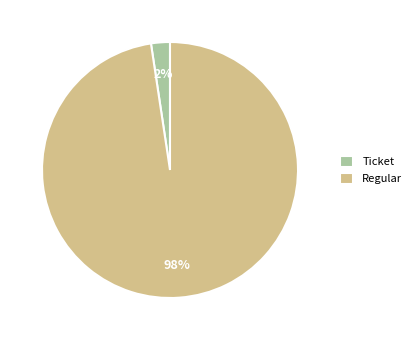

To the nearest percent, what is the combined percentage of Ticket and Regular?

100%